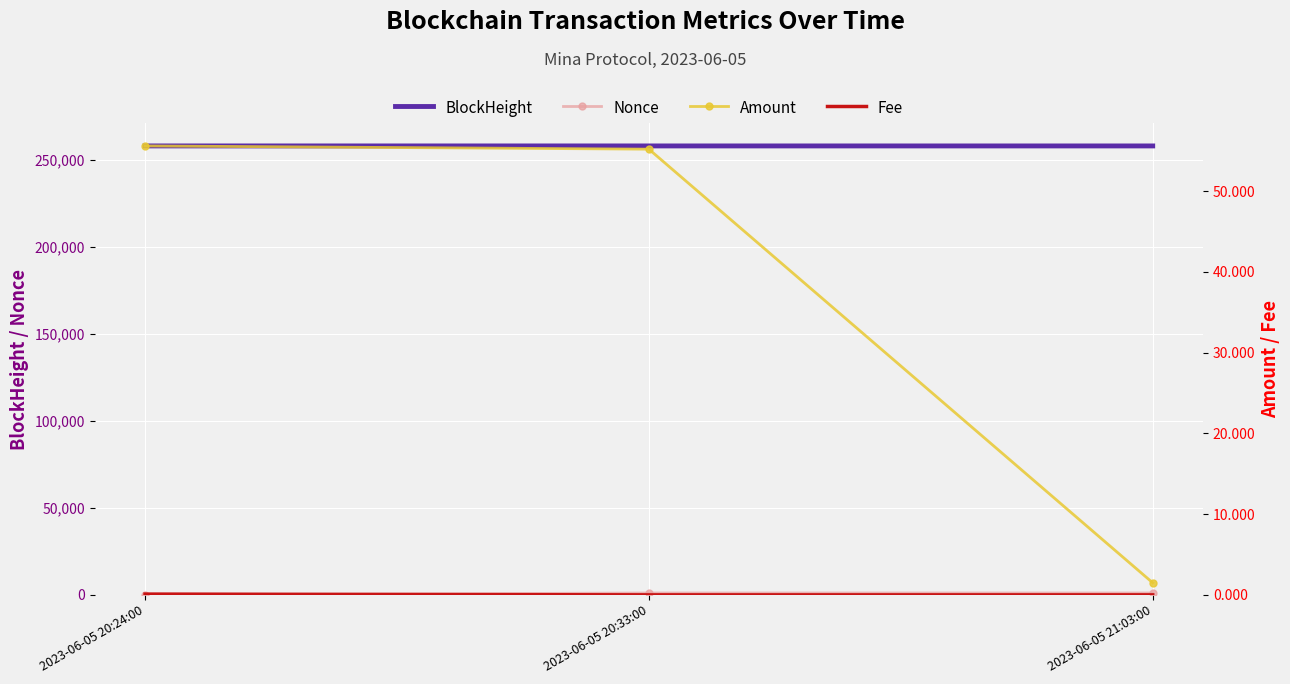

What is the spread (max minus min) of values at 2023-06-05 20:24:00?

257944.0